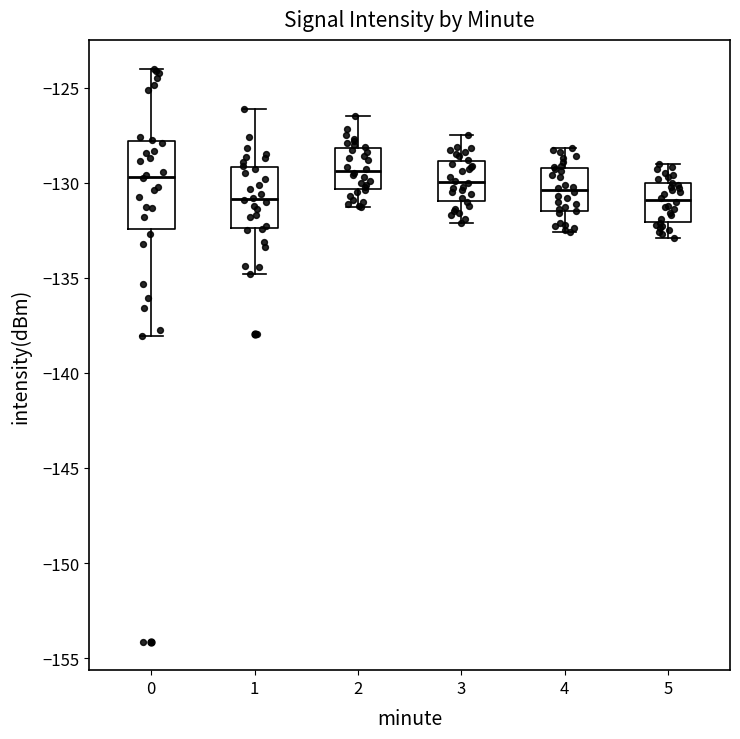

Where is the upper edge of the box at x = 1 on the y-axis? The values are not printed on the chart, so give them approximately, as read against the axis.

-129.0